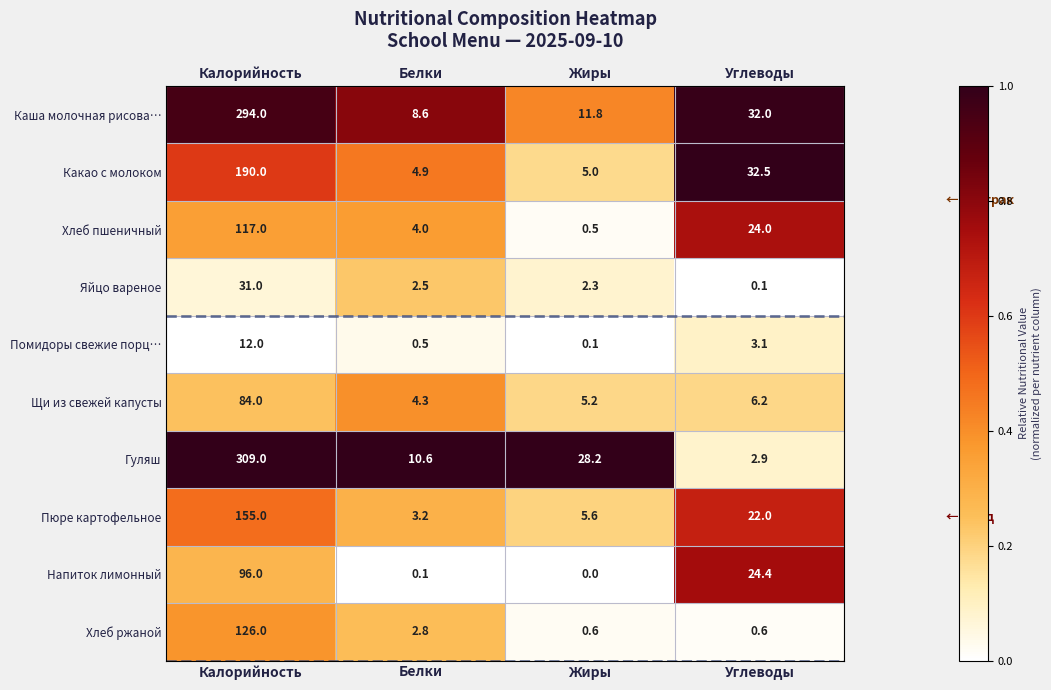

List the series in order of their peak value, highest first.

Гуляш, Каша молочная рисова…, Какао с молоком, Пюре картофельное, Хлеб ржаной, Хлеб пшеничный, Напиток лимонный, Щи из свежей капусты, Яйцо вареное, Помидоры свежие порц…